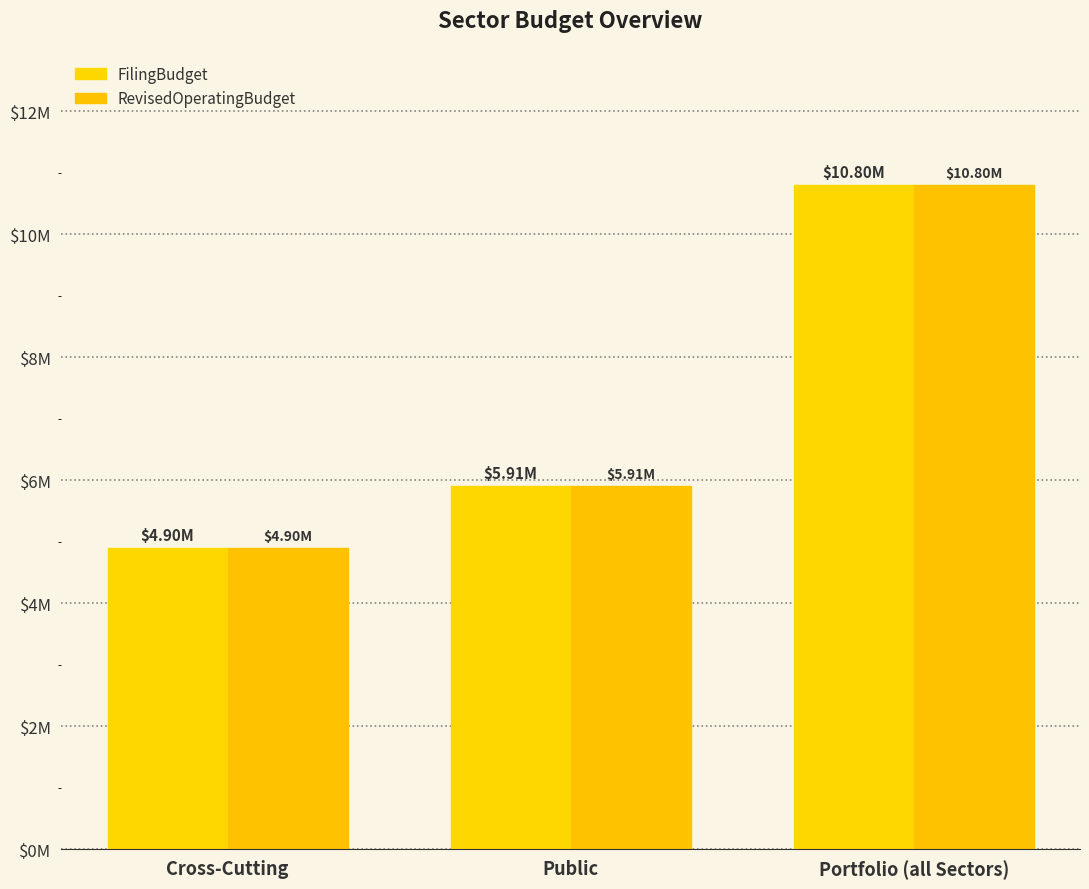

Rank the series at Portfolio (all Sectors) from lowest to highest value.

FilingBudget, RevisedOperatingBudget